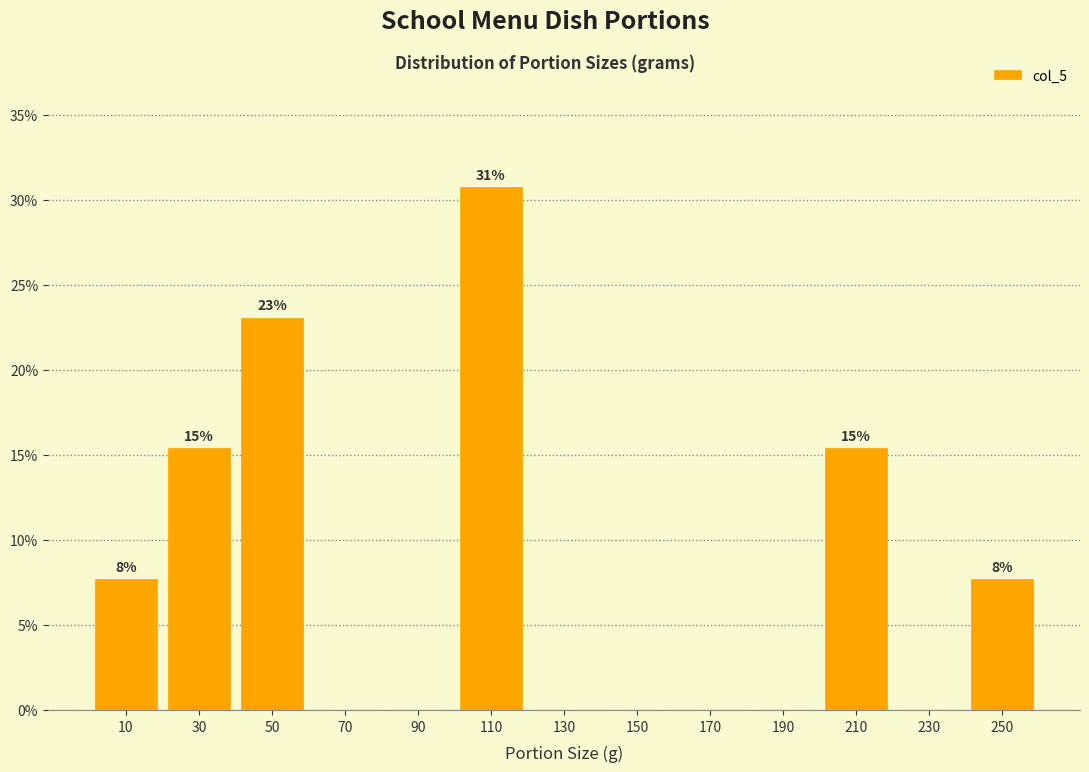

Which range on the x-axis has the tallest bar?

100 to 120